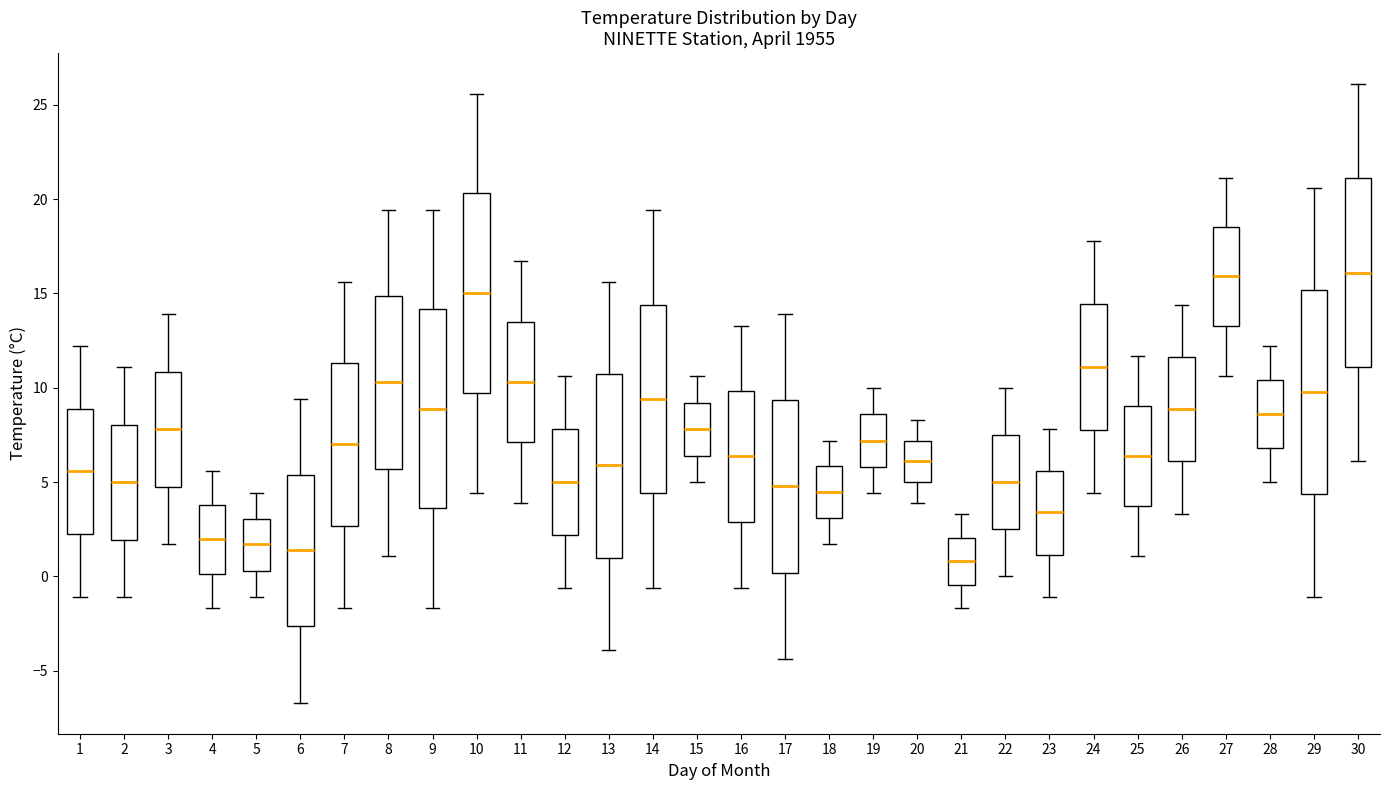

Where does the lower whisker of the box at x = 5 end on the y-axis? The values are not printed on the chart, so give them approximately, as read against the axis.

-1.0